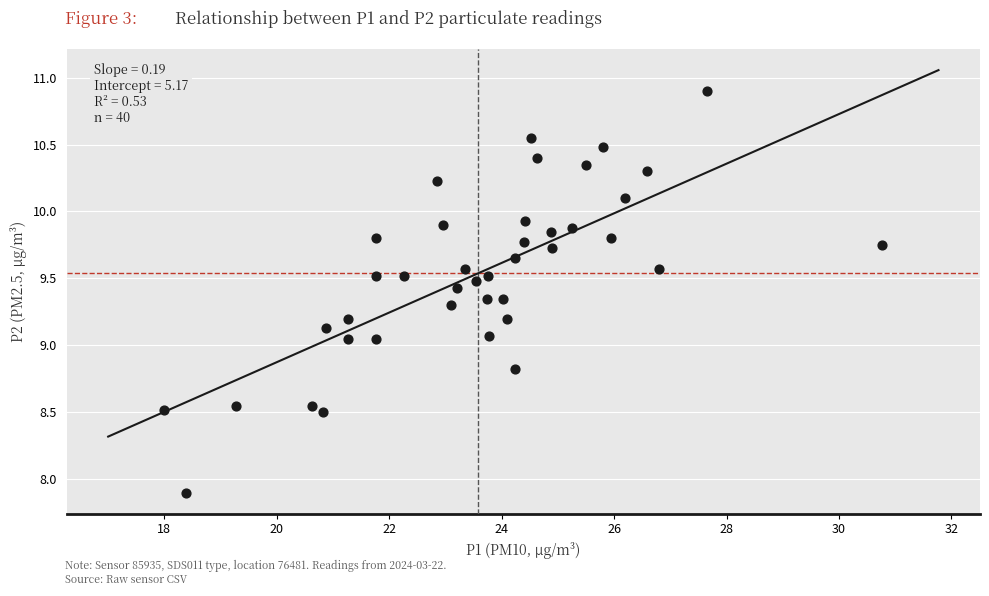

What is the range of Y values (max minus min)?

3.0